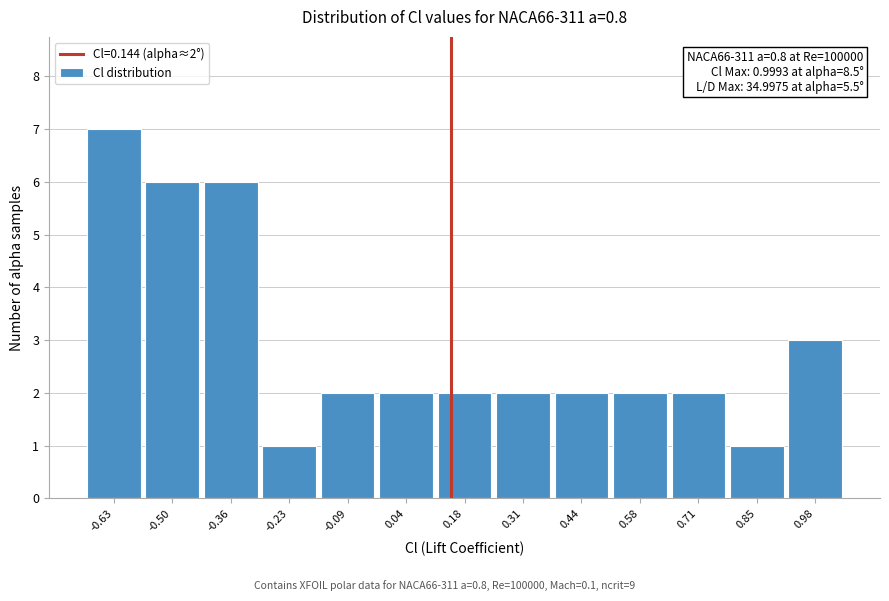

Which range on the x-axis has the tallest bar?

-0.70 to -0.56